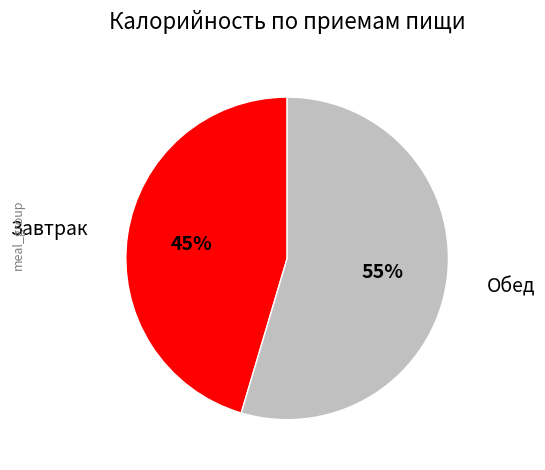

Count the number of slices in the pie.

2